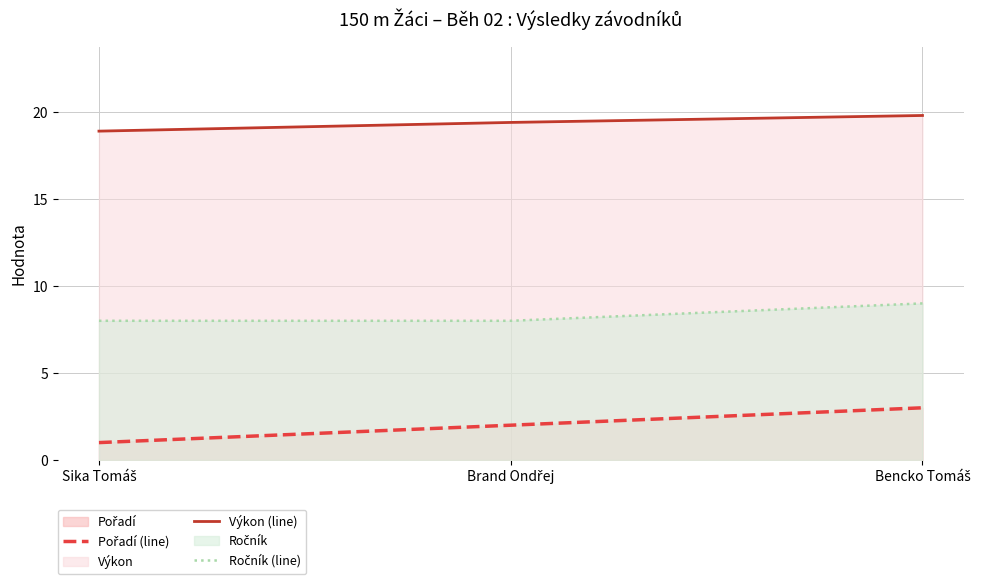

Does the chart have visible grid lines?

Yes